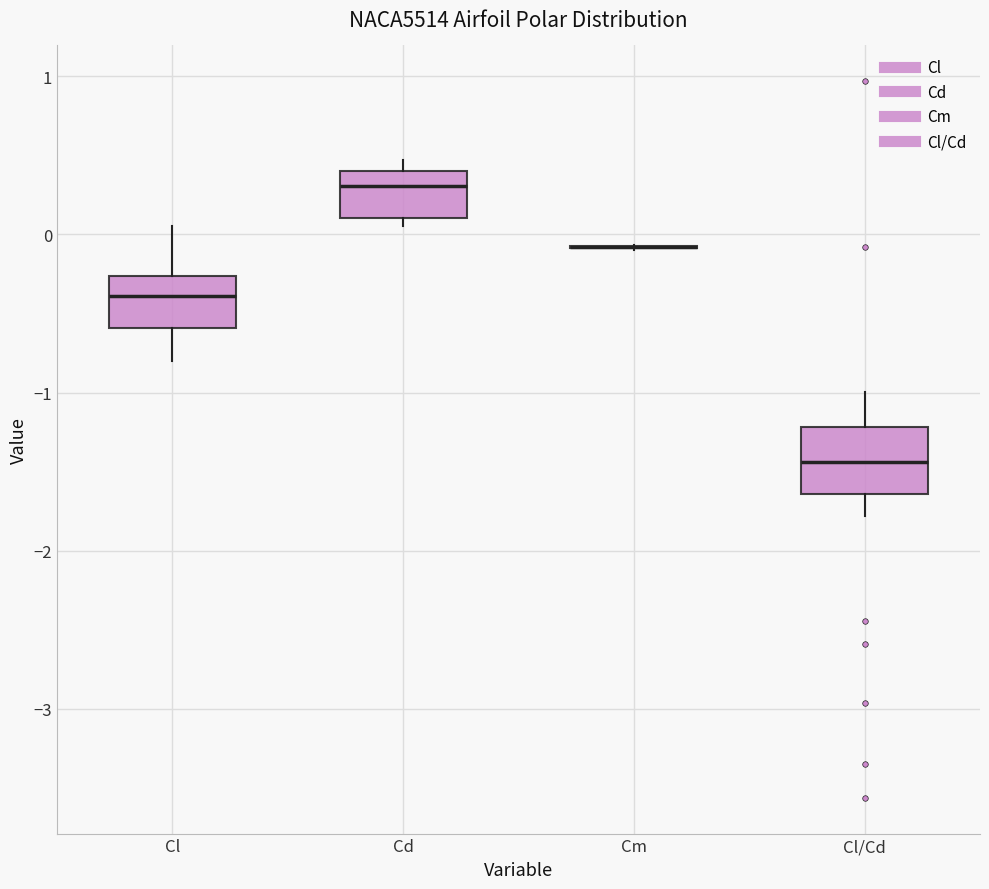

Where does the lower whisker of the box for Cl/Cd end on the y-axis? The values are not printed on the chart, so give them approximately, as read against the axis.

-1.8